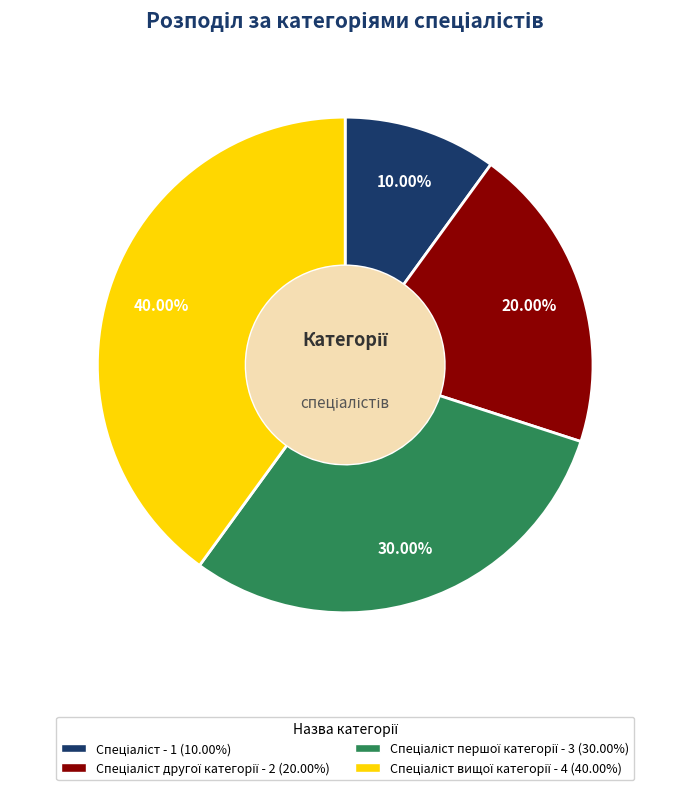

Does any single category account for the majority?

No